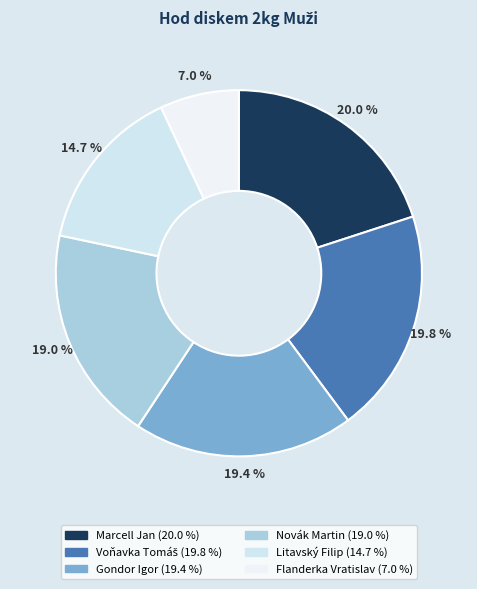

Which slice is the largest?

Marcell Jan